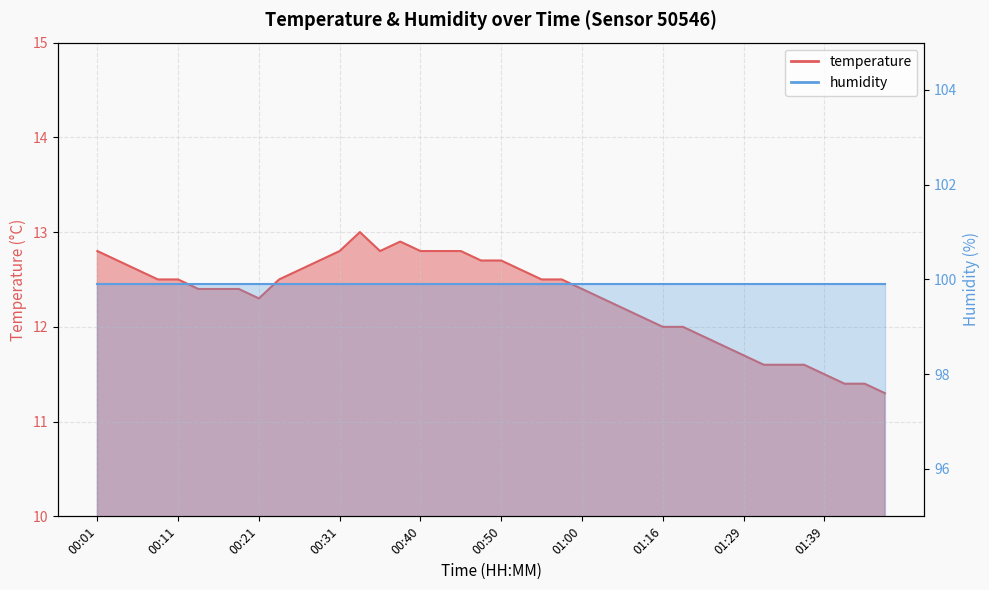

How many points are higher than both their immediate neighbors (excluding endpoints)?

2